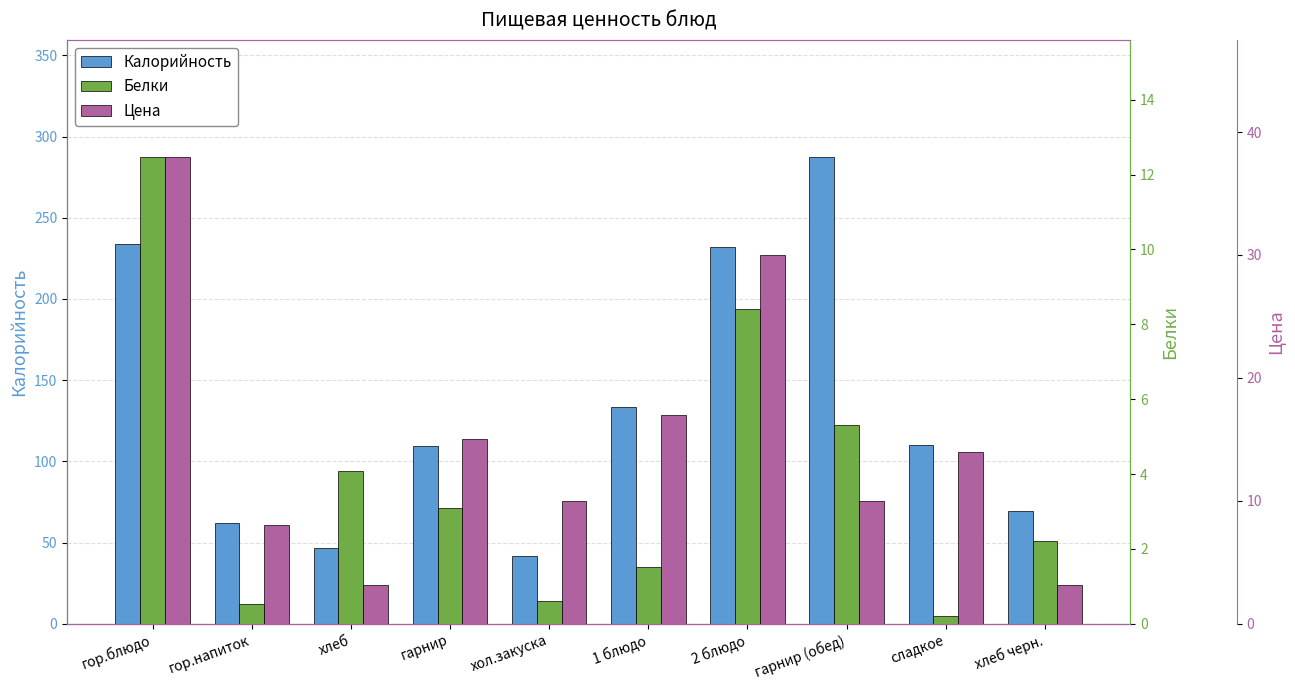

How many groups of bars are there?

10